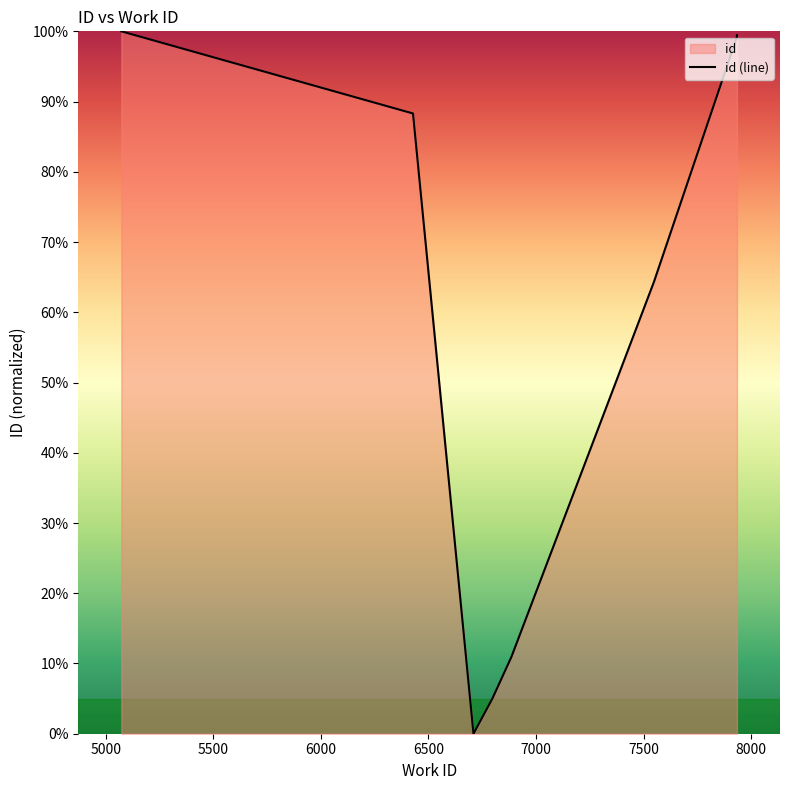

What is the average value?

66.6